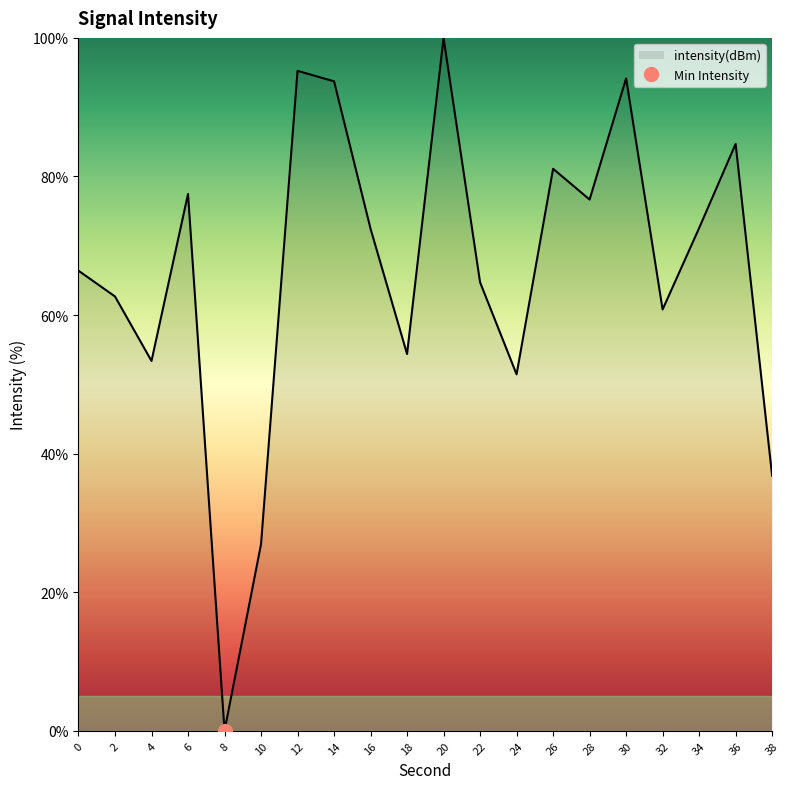

What is the value of the 9th point from the left?

72.5